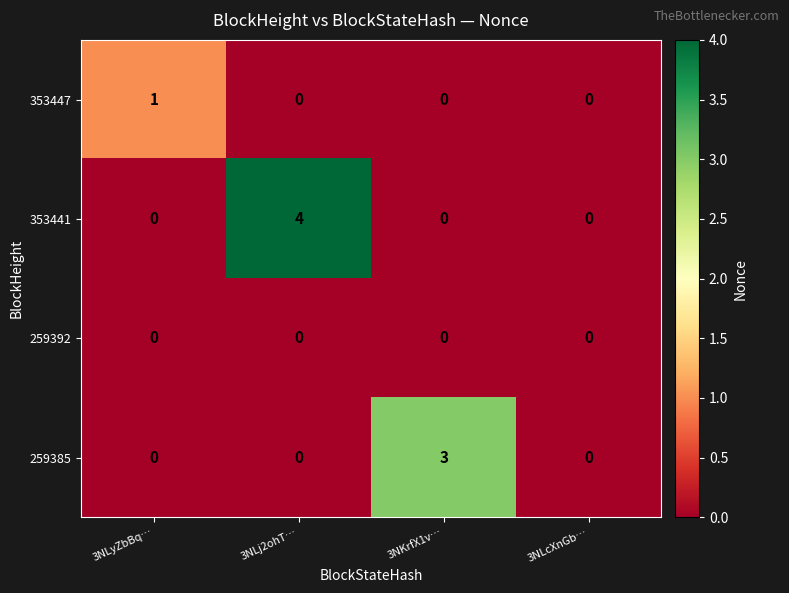

Reading left to right, extract all data points from this chart.

353447: 3NLyZbBq…=1	3NLj2ohT…=0	3NKrfX1v…=0	3NLcXnGb…=0
353441: 3NLyZbBq…=0	3NLj2ohT…=4	3NKrfX1v…=0	3NLcXnGb…=0
259392: 3NLyZbBq…=0	3NLj2ohT…=0	3NKrfX1v…=0	3NLcXnGb…=0
259385: 3NLyZbBq…=0	3NLj2ohT…=0	3NKrfX1v…=3	3NLcXnGb…=0